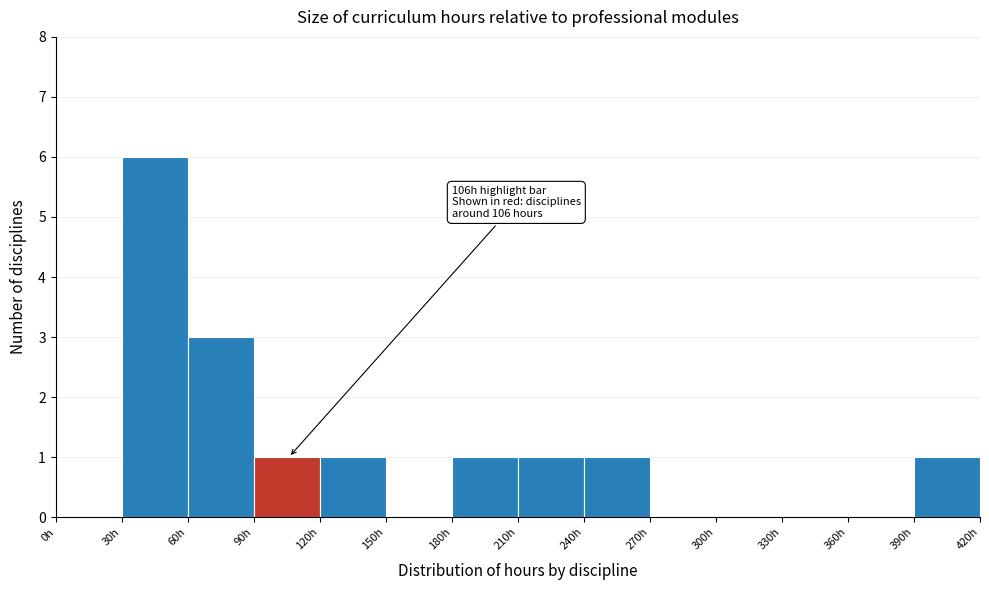

Over which range of the x-axis is the bar tallest?

30 to 60